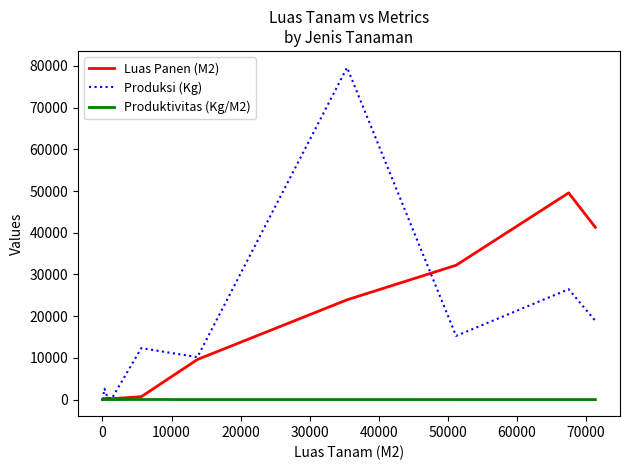

Which series has the widest spread of values?

Produksi (Kg)